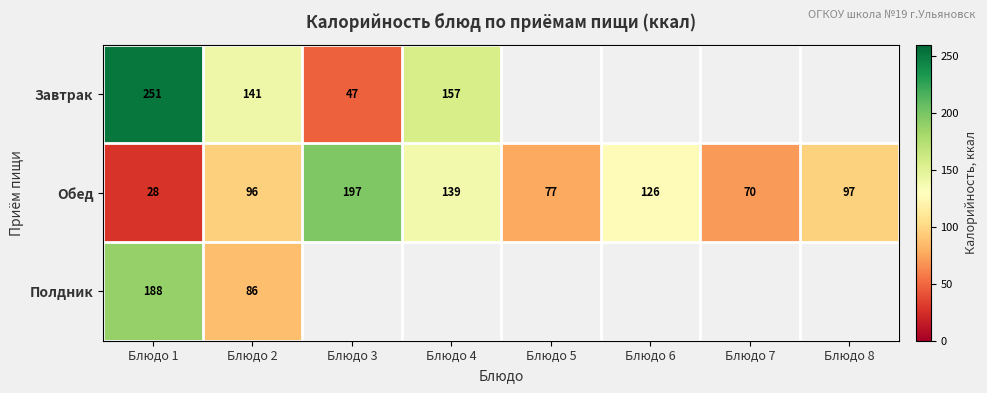

List the labels in order of Обед value, largest first.

Блюдо 3, Блюдо 4, Блюдо 6, Блюдо 8, Блюдо 2, Блюдо 5, Блюдо 7, Блюдо 1